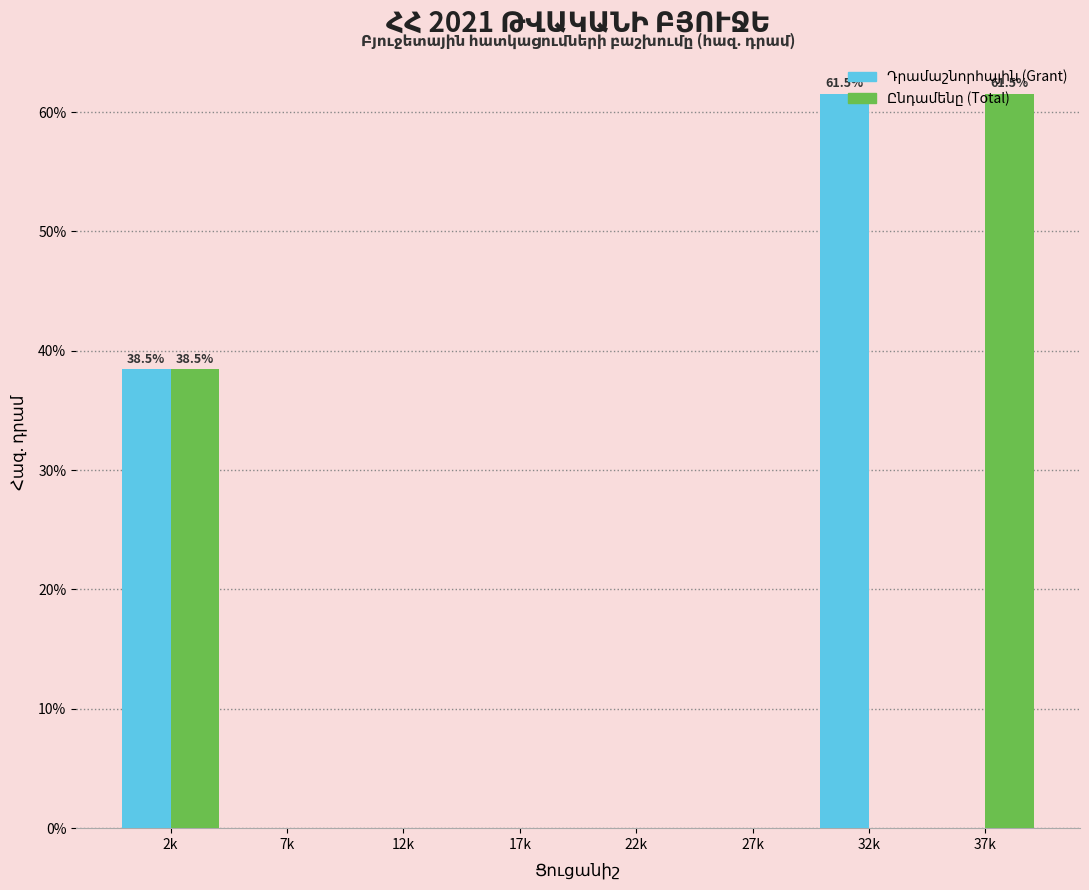

At which category is the sum across all series the highest?

2k